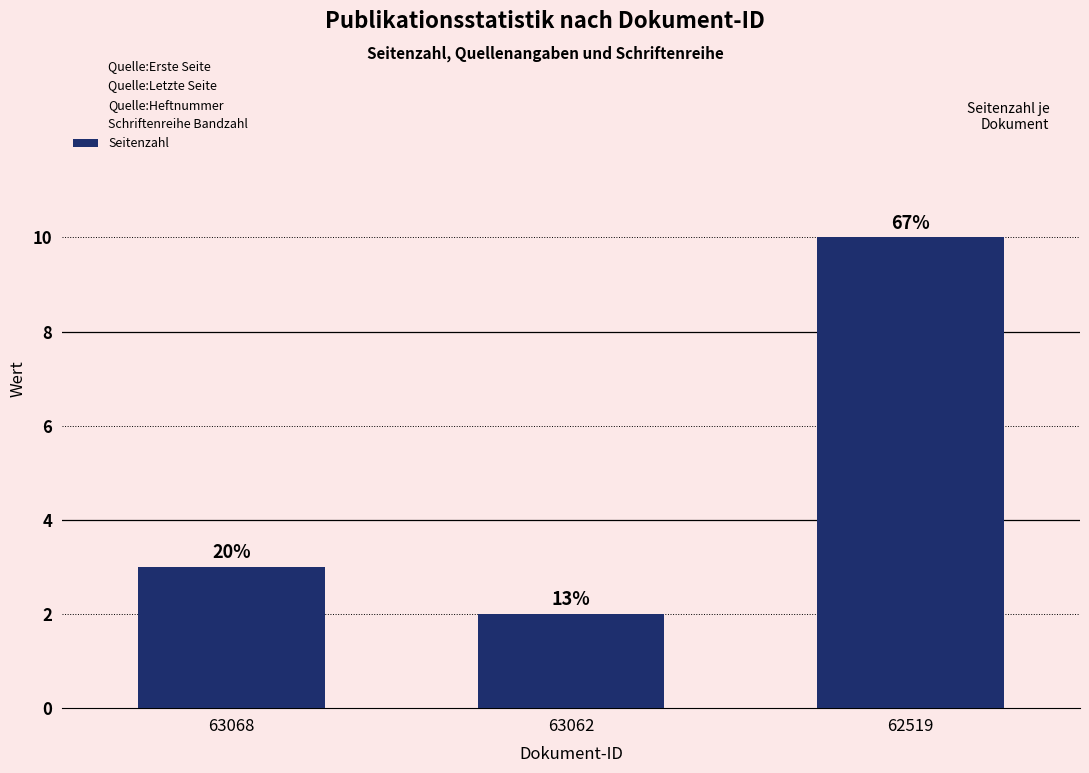

Which series has the largest range (max minus min)?

Quelle:Letzte Seite